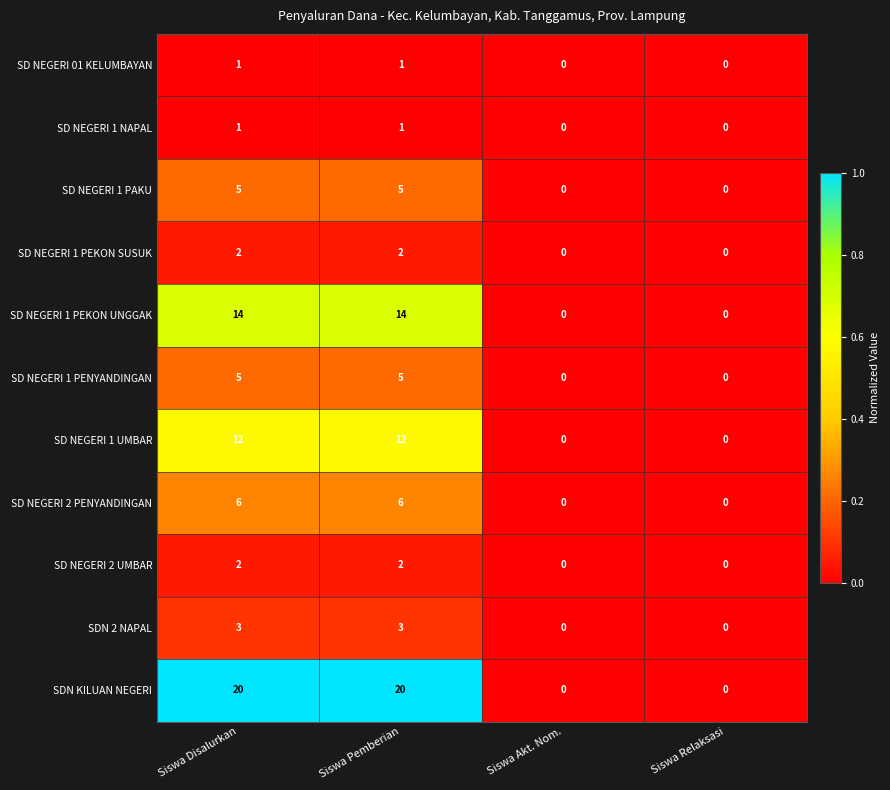

What is the difference between the maximum and minimum values in the SD NEGERI 1 PEKON UNGGAK series?

14